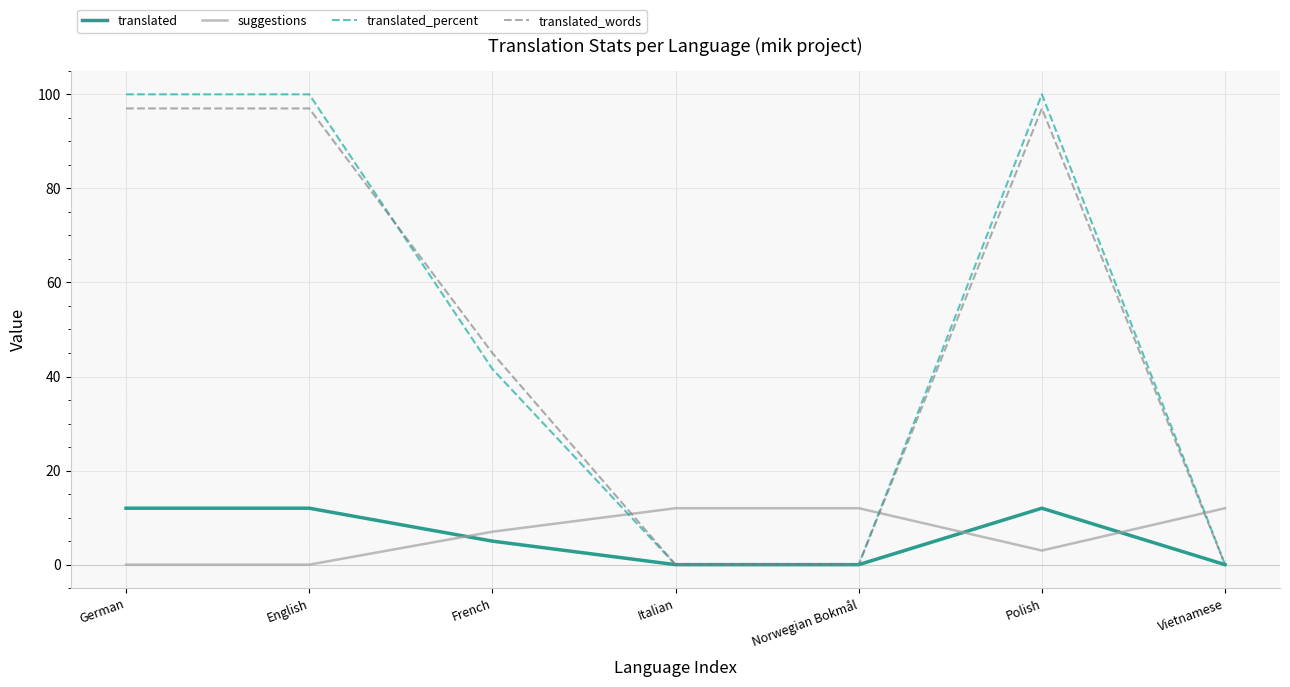

The translated_percent series shows 153.9 at German. True or false?

False